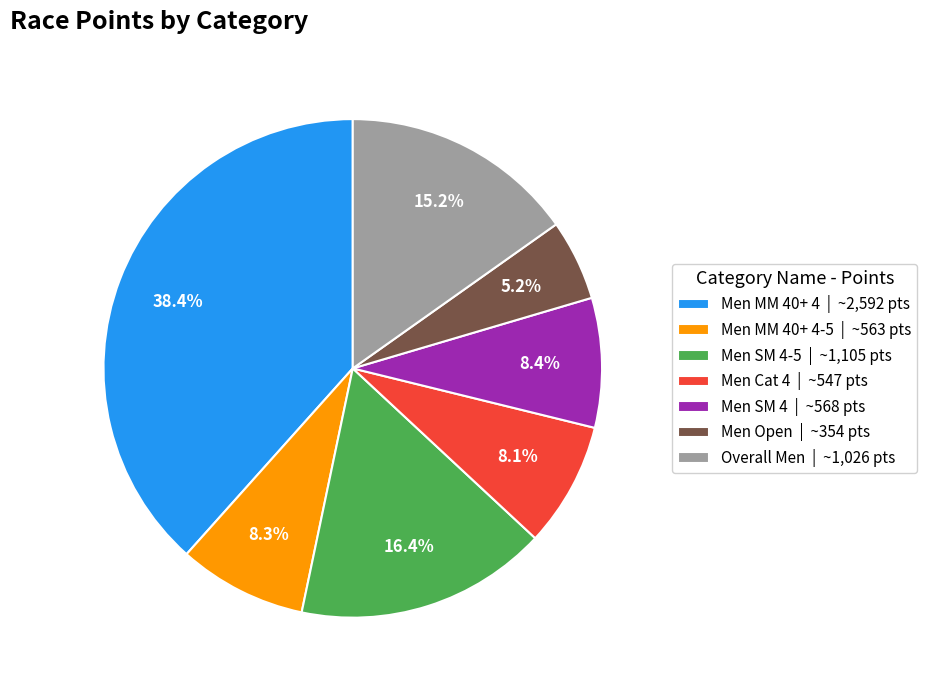

Does Men MM 40+ 4 | ~2,592 pts represent more than half of the total?

No